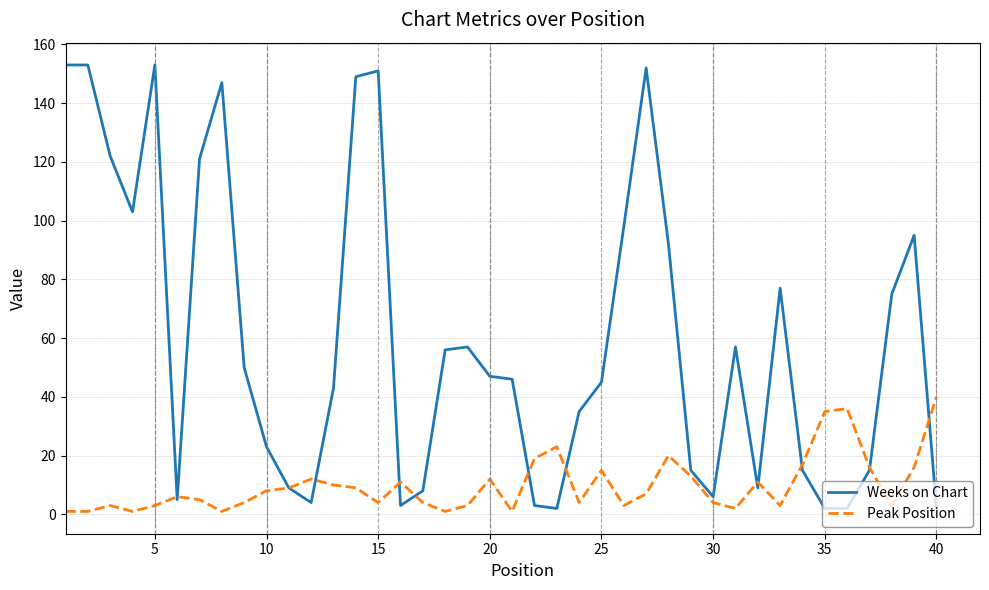

Which series has the largest total across all categories?

Weeks on Chart